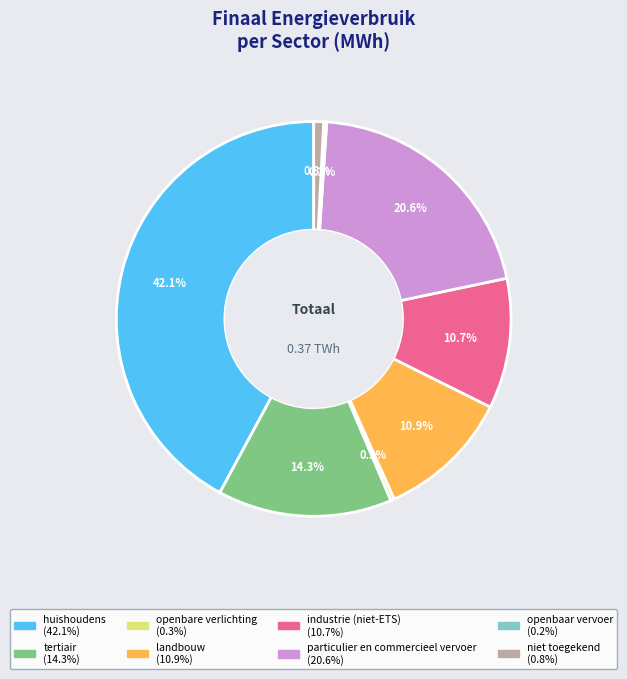

To the nearest percent, what percentage of the pie is tertiair?

14%